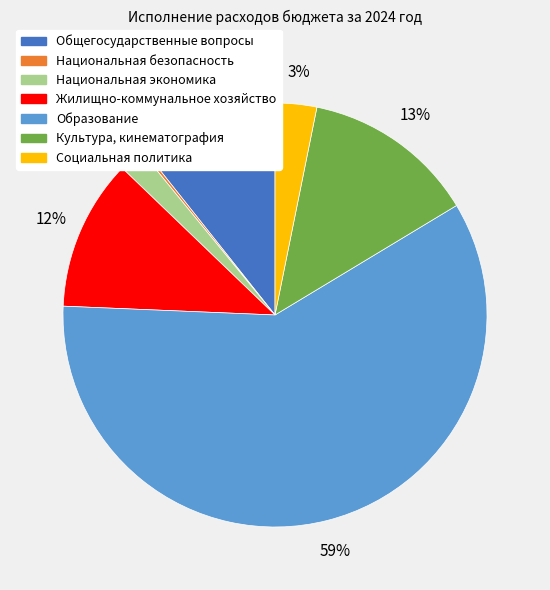

Do Общегосударственные вопросы and Социальная политика together represent more than half of the pie?

No